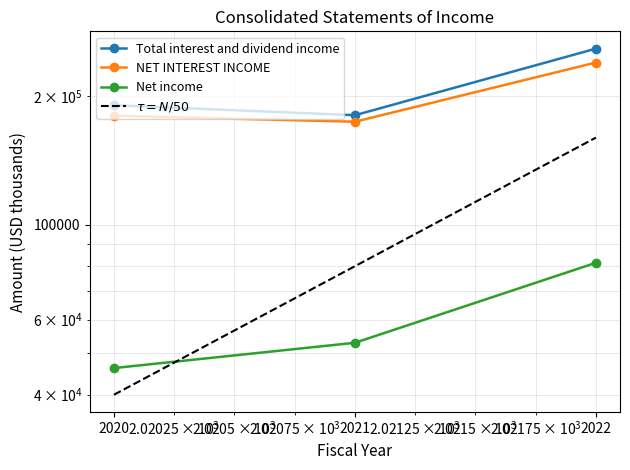

What value does the Total interest and dividend income series have at 2021, to the nearest 50?

180550